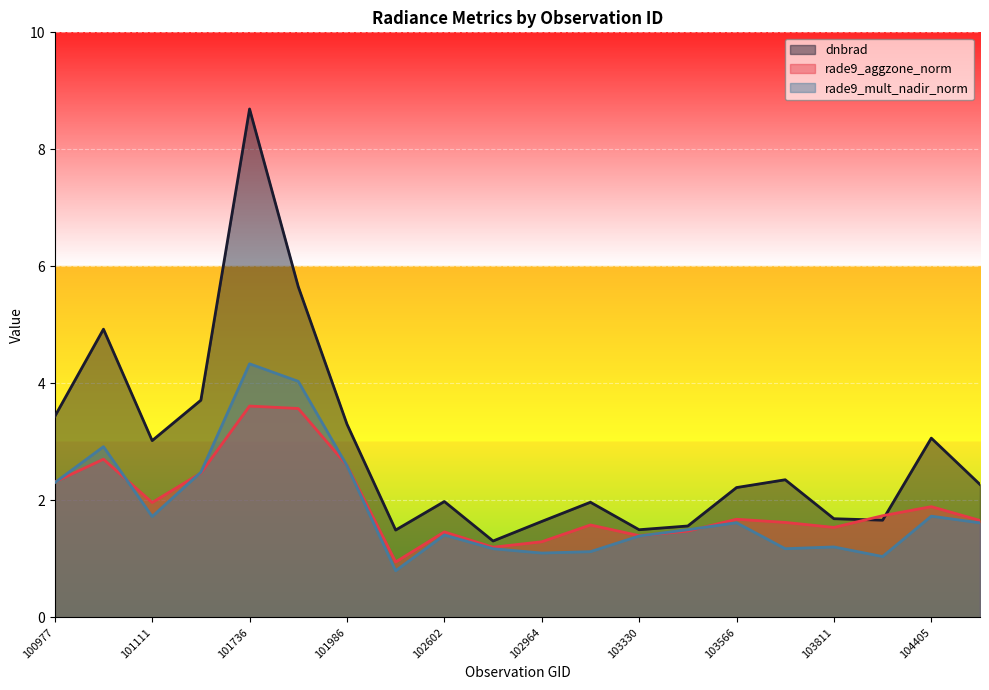

What is the difference between the highest and lowest values at 104405?

1.3